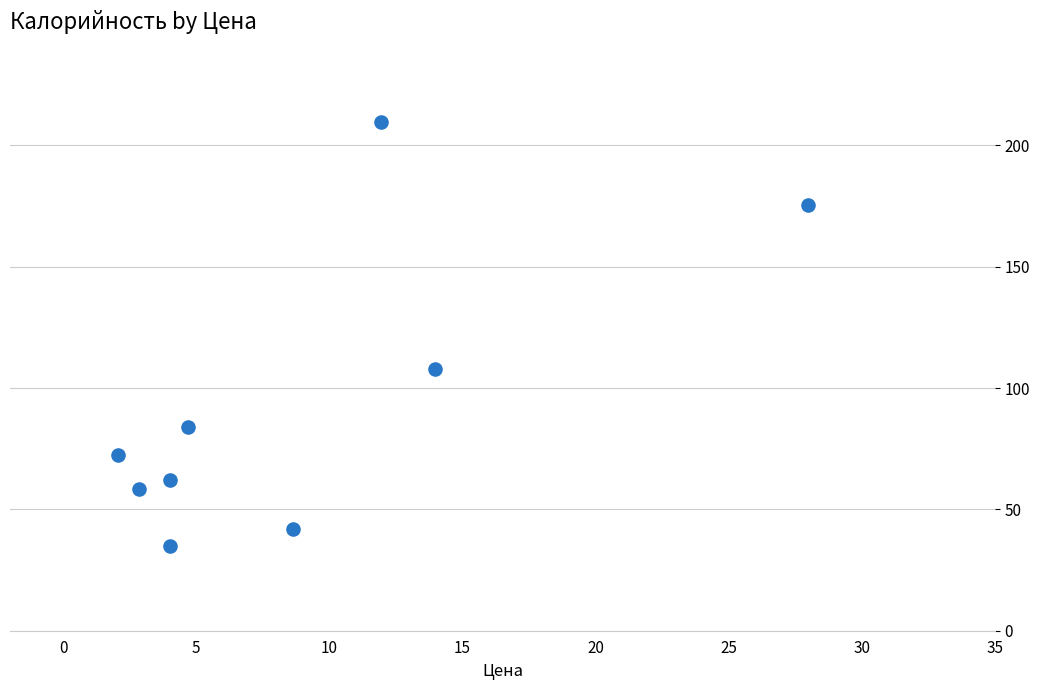

What is the average X value?

8.9